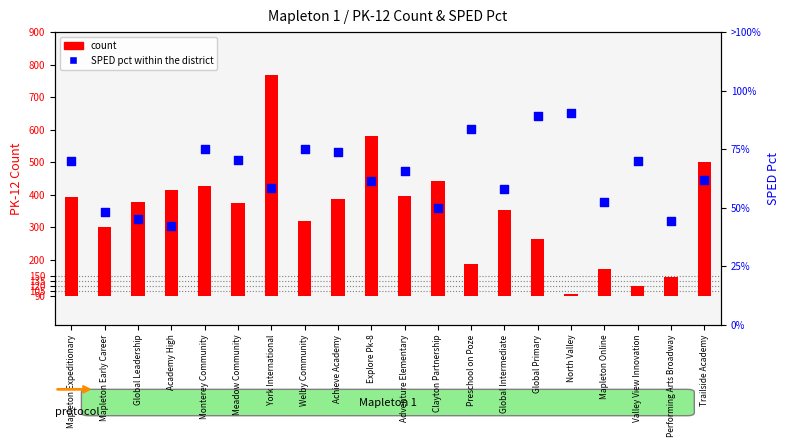

Which series reaches the minimum Y coordinate?

SPED pct